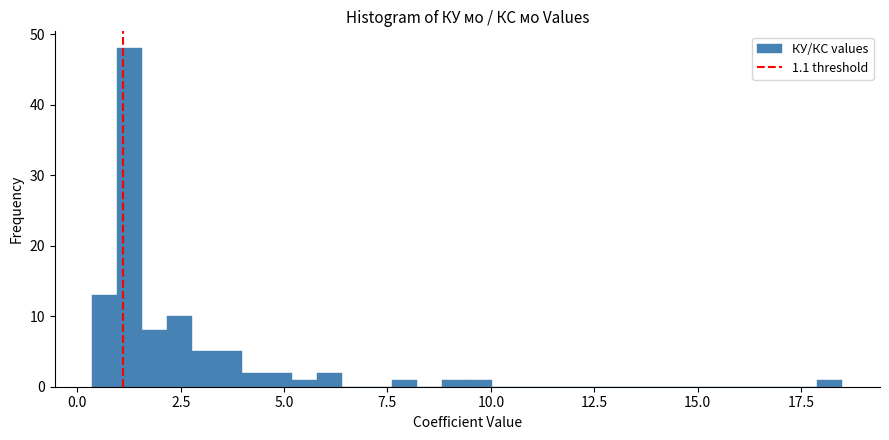

Around what value on the x-axis is the tallest bar? Give the approximate position of its centre, as read against the axis.

1.5